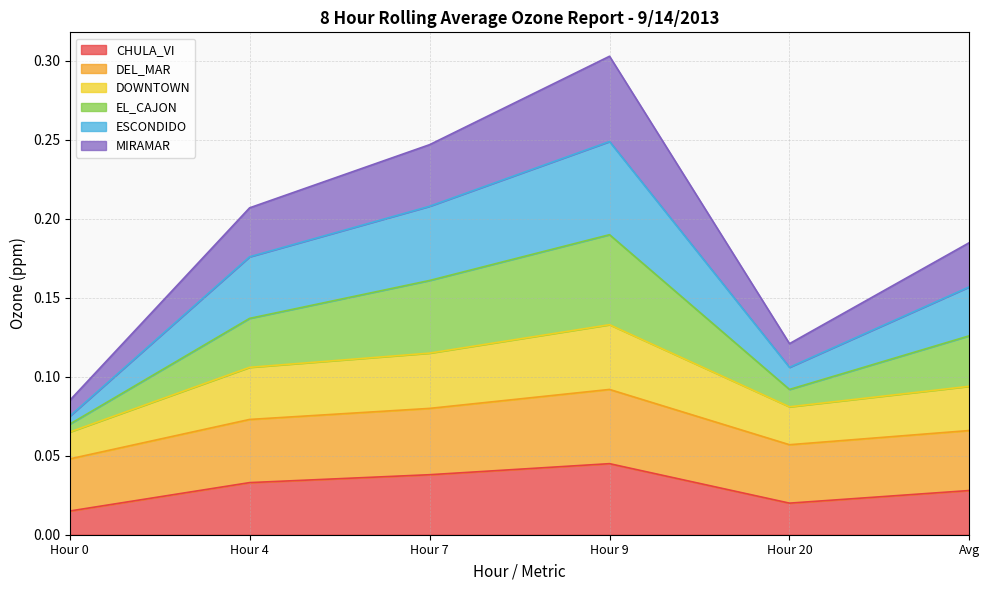

At which label does EL_CAJON reach its peak?

Hour 9